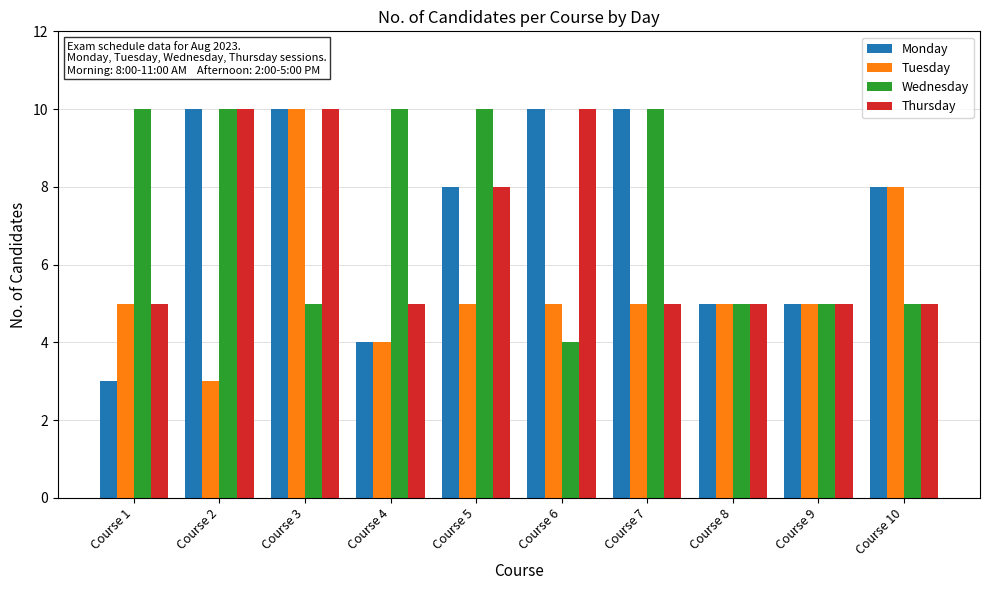

How many data points does each series have?

10